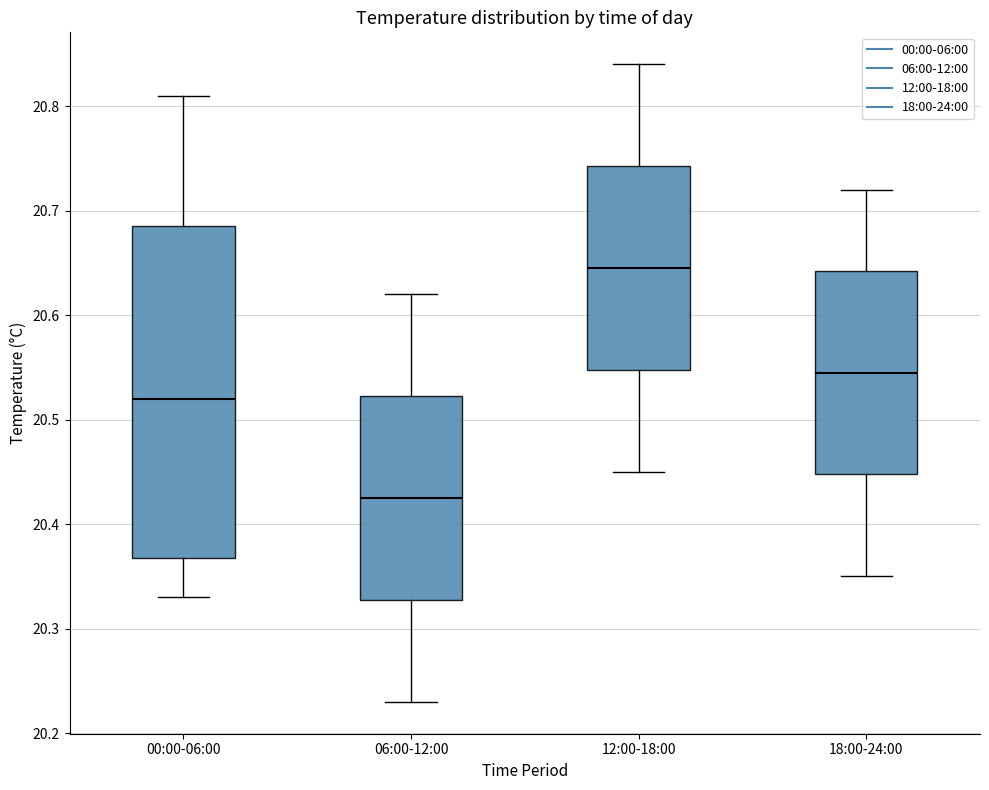

Which box has the highest median line?

12:00-18:00